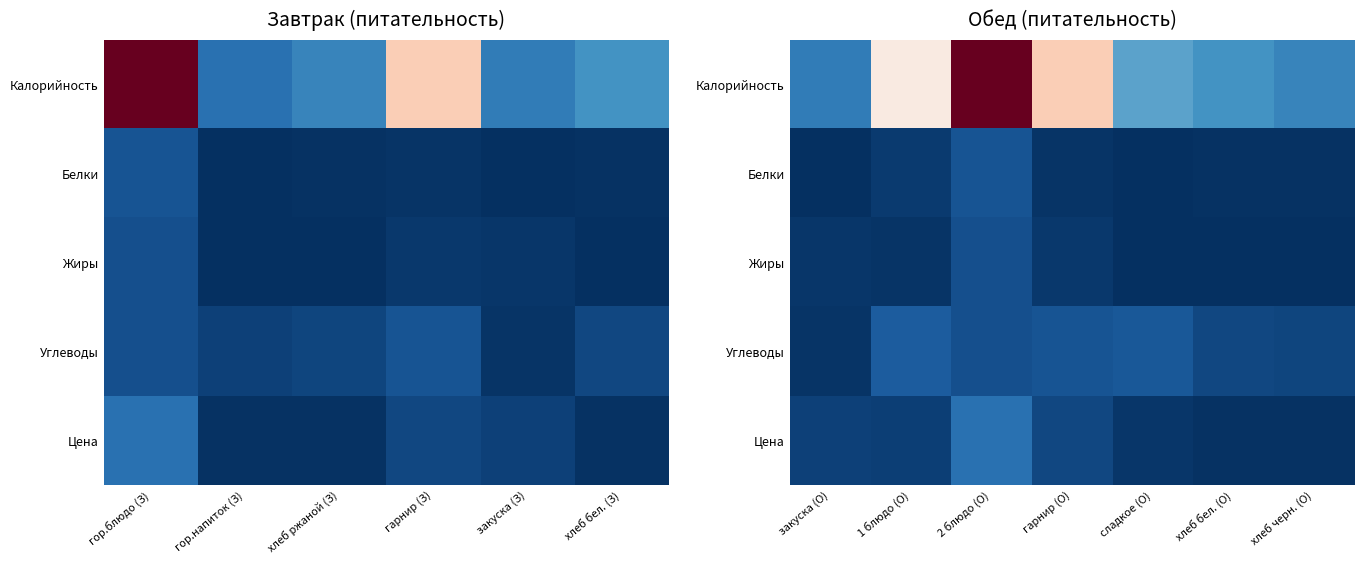

Which series has the largest total across all categories?

Калорийность